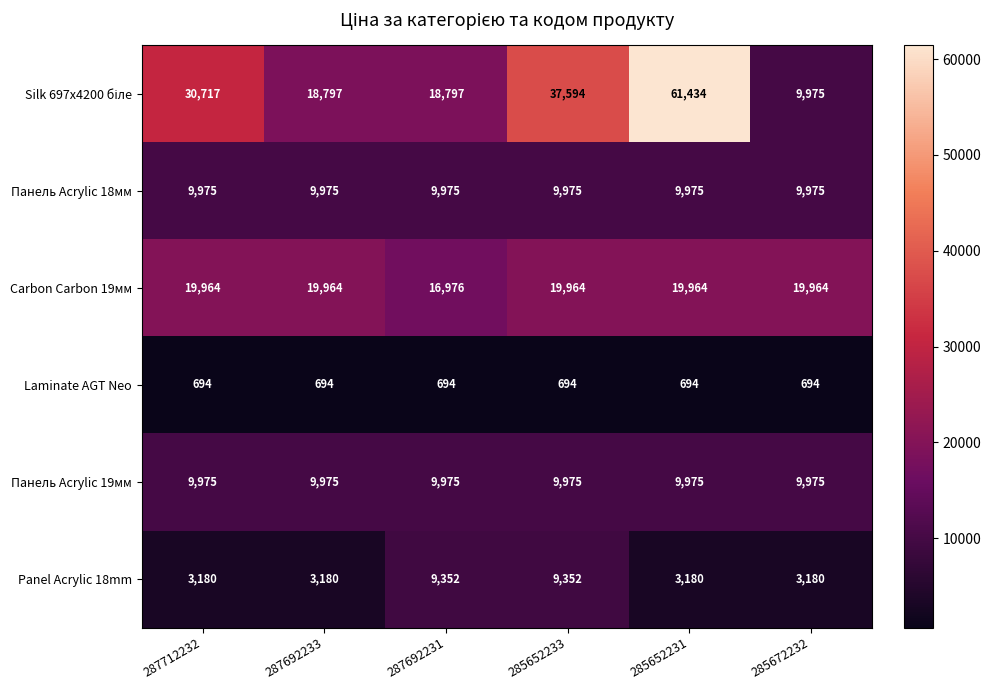

What is the spread (max minus min) of values at 285652231?

60740